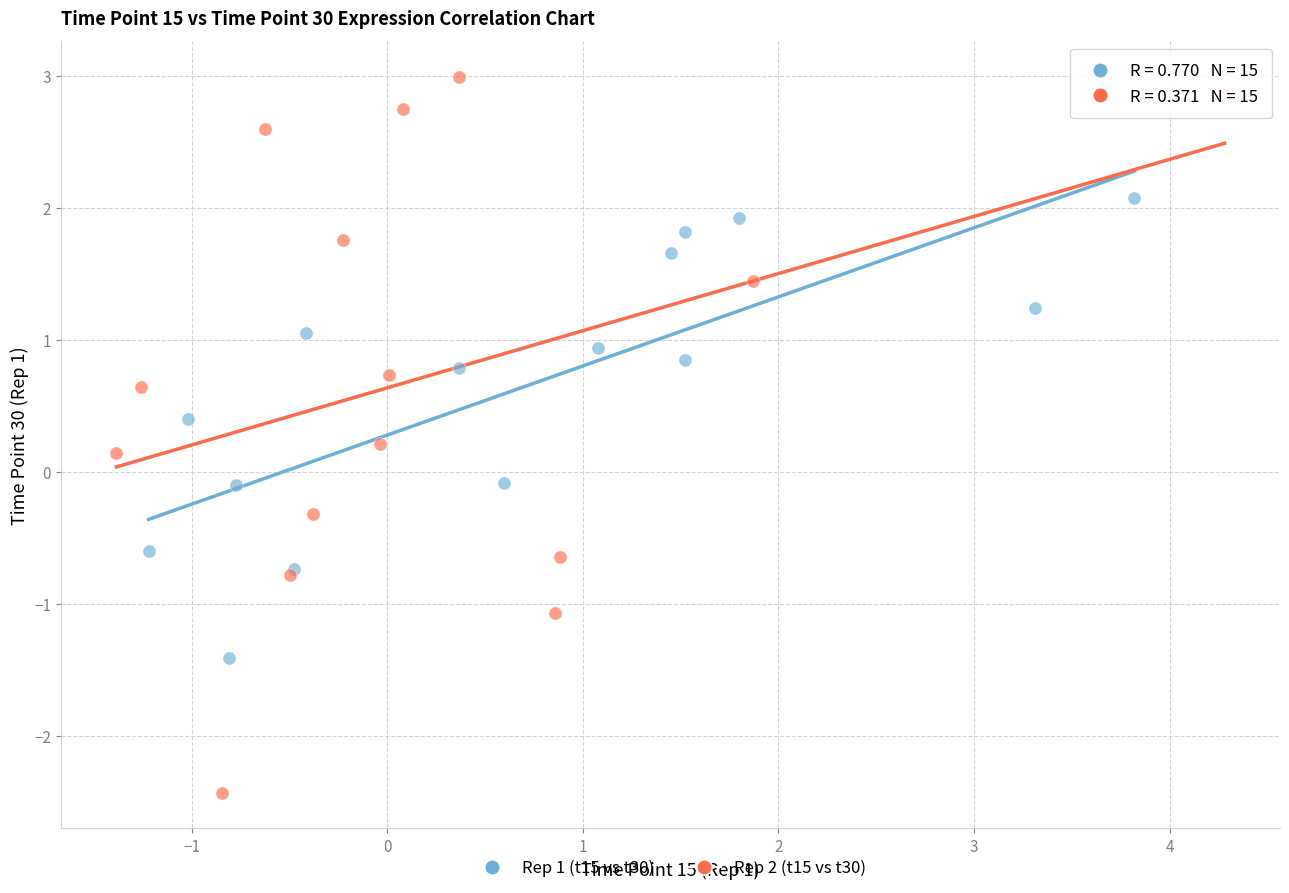

Which series has the largest Y range (max minus min)?

Rep 2 (t15 vs t30)